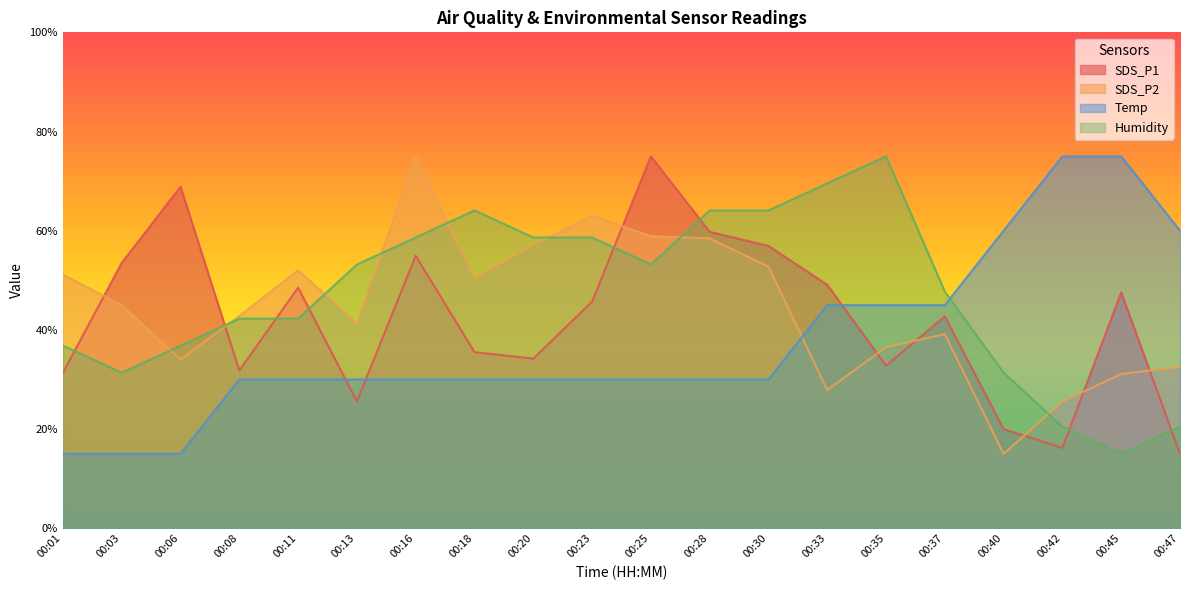

Which category has the lowest value in the Humidity series?

00:45